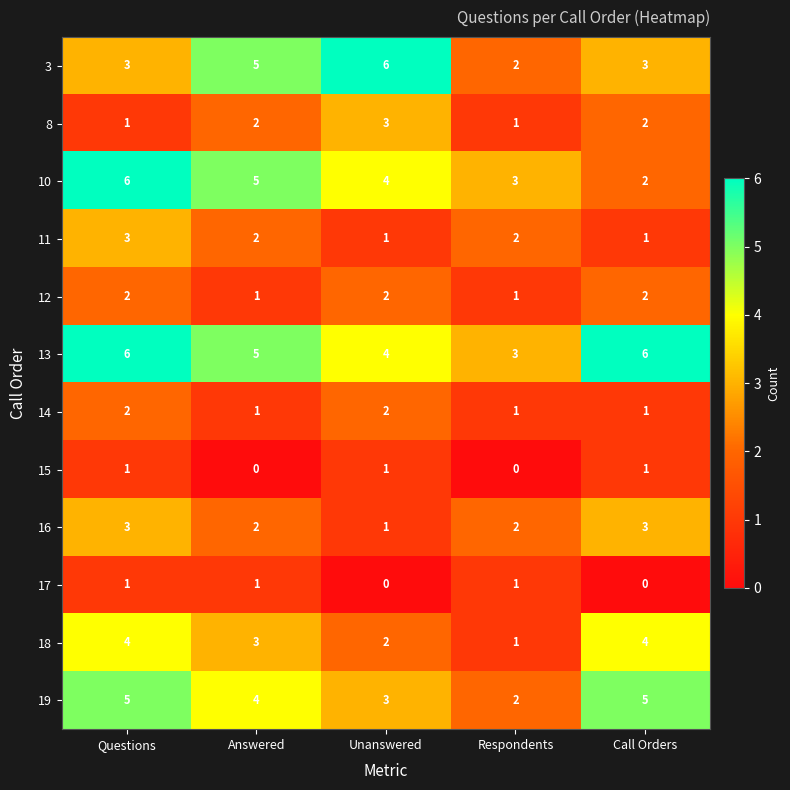

The 11 series shows 1 at Answered. True or false?

False